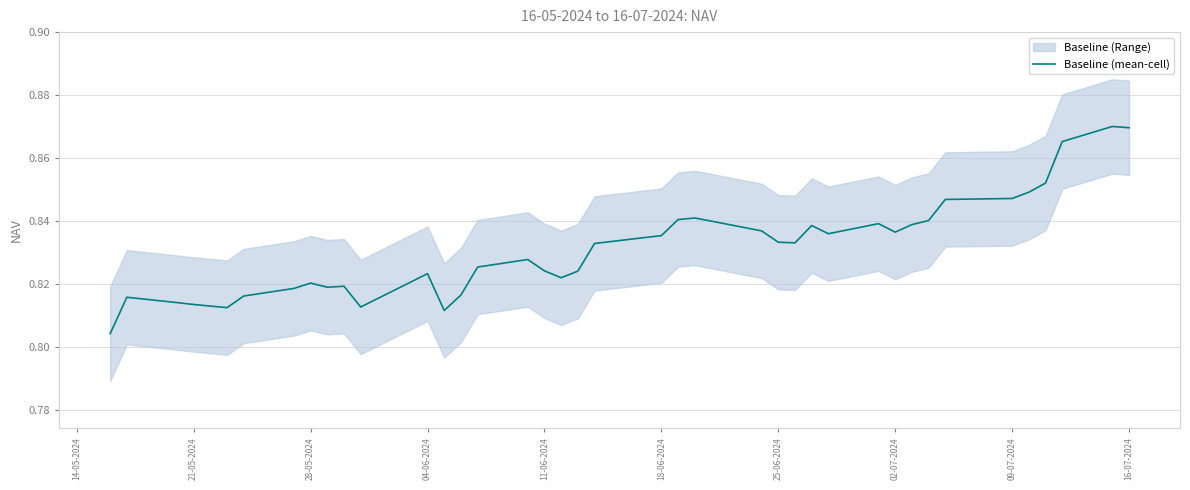

Does the chart display data point markers on the line(s)?

No